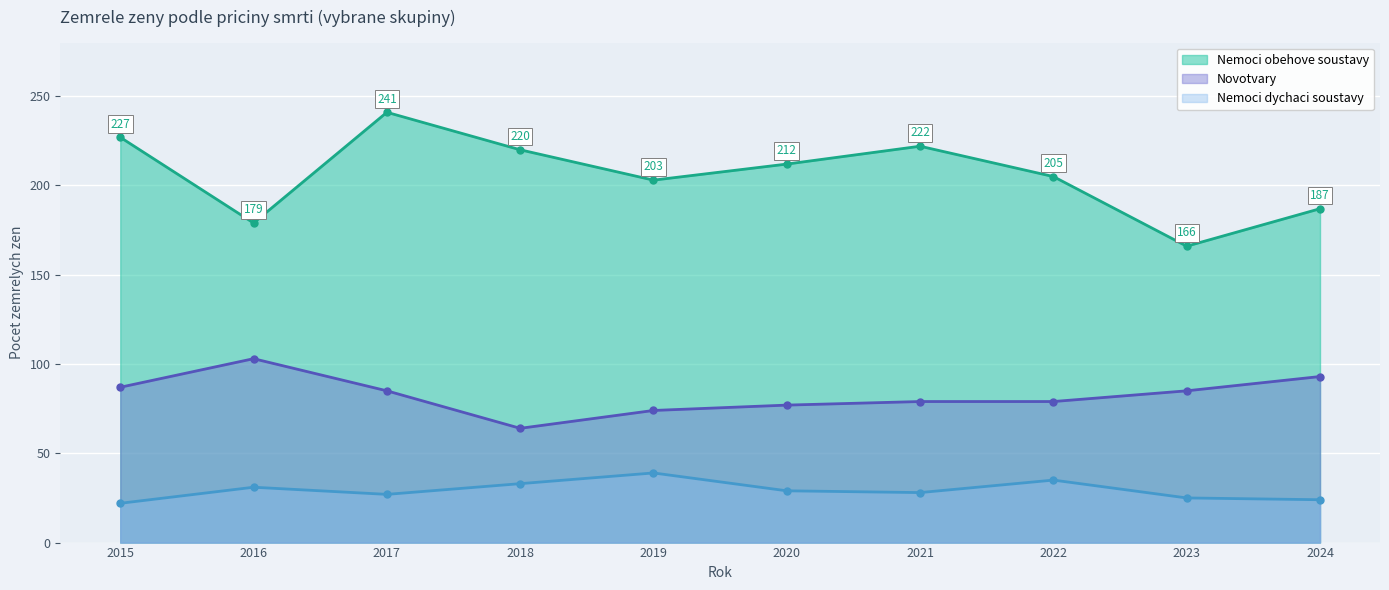

At which category does Nemoci obehove soustavy reach its first local valley?

2016